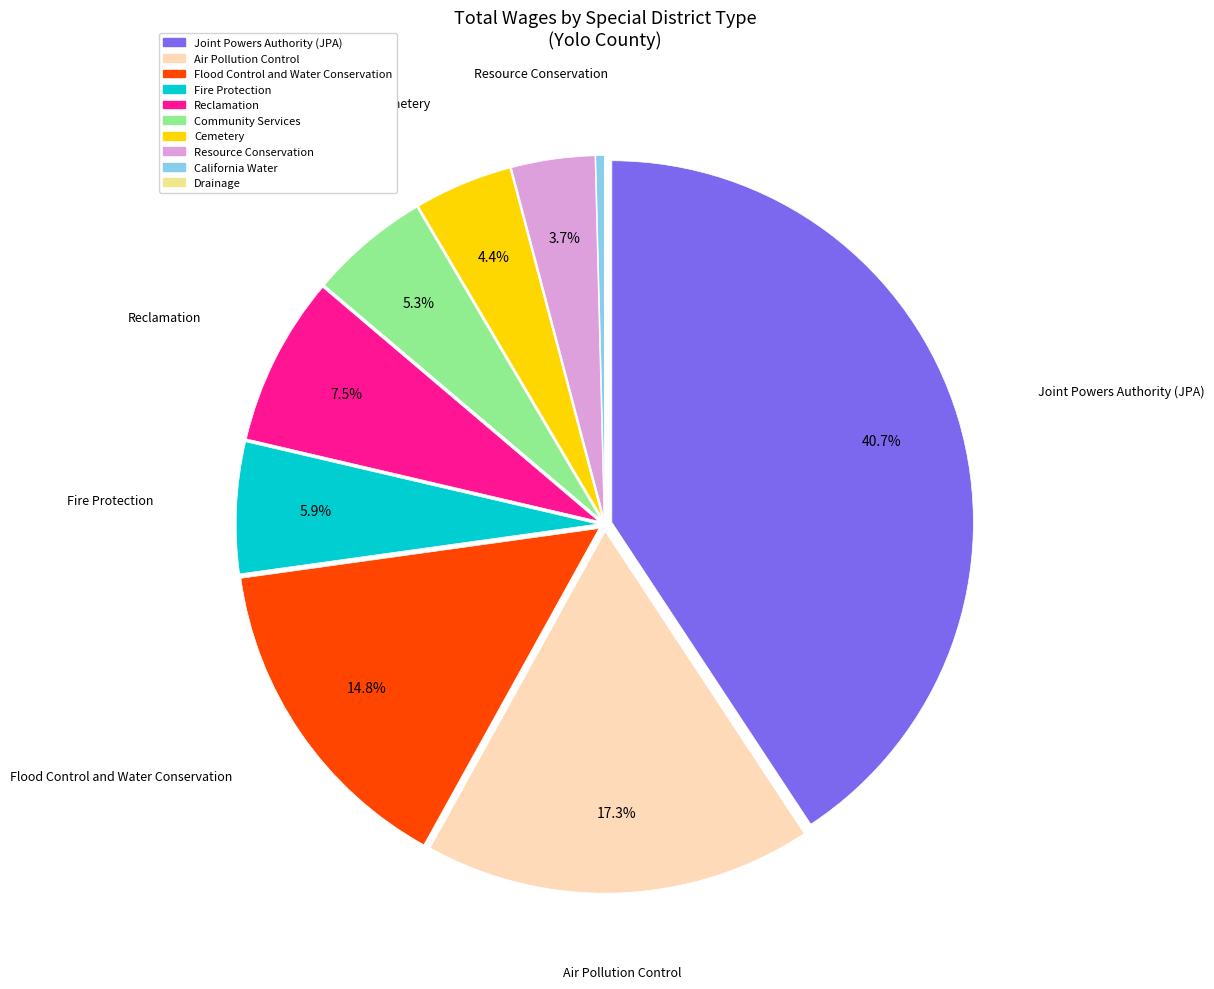

Is the sum of Fire Protection and California Water greater than half?

No